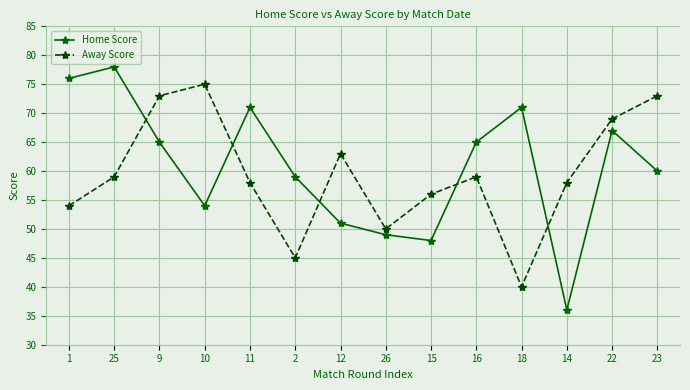

How many intersections are there between Home Score and Away Score?

5